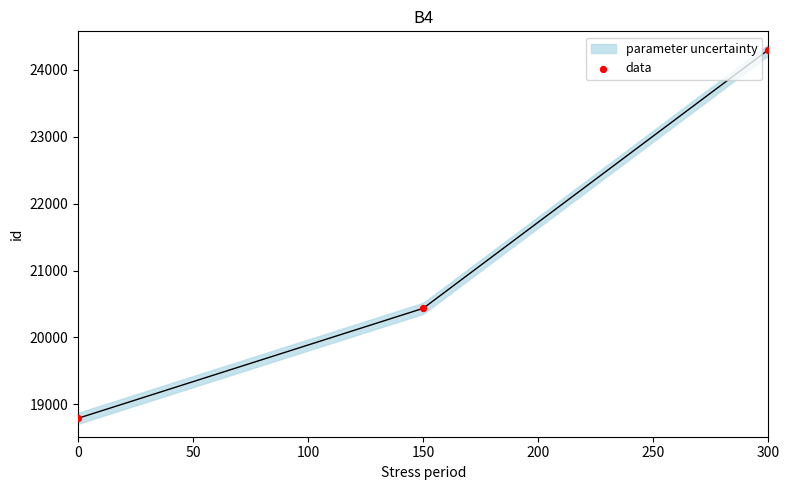

What Y value in the scatter plot is closest to 21546?

20436